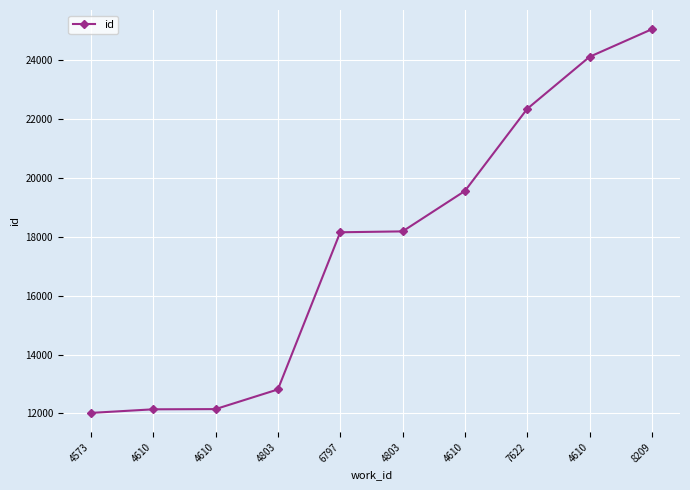

The value at 6797 is 18150. True or false?

True